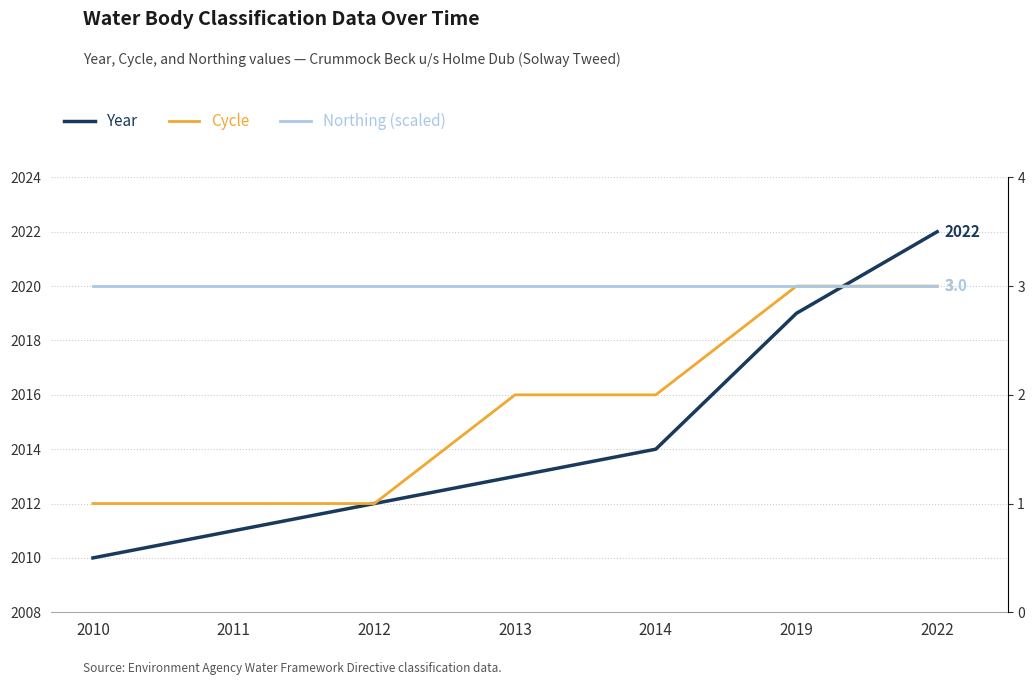

Which series has the largest range (max minus min)?

Year